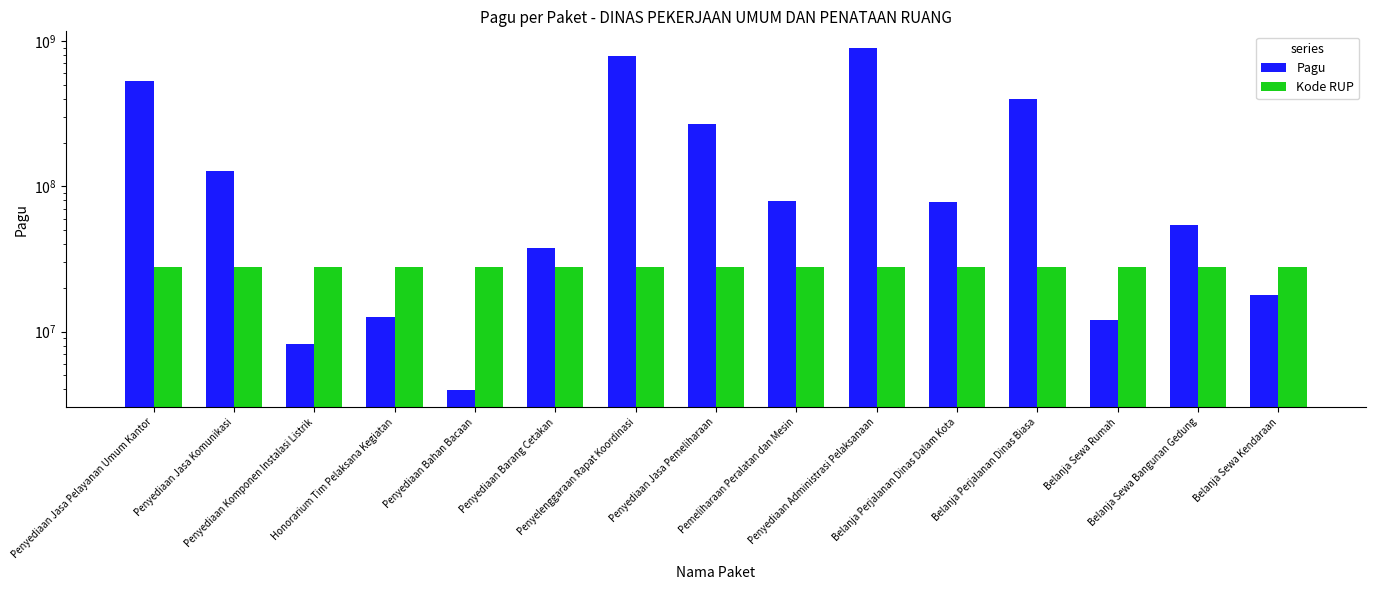

Rank the series at Penyelenggaraan Rapat Koordinasi from highest to lowest value.

Pagu, Kode RUP